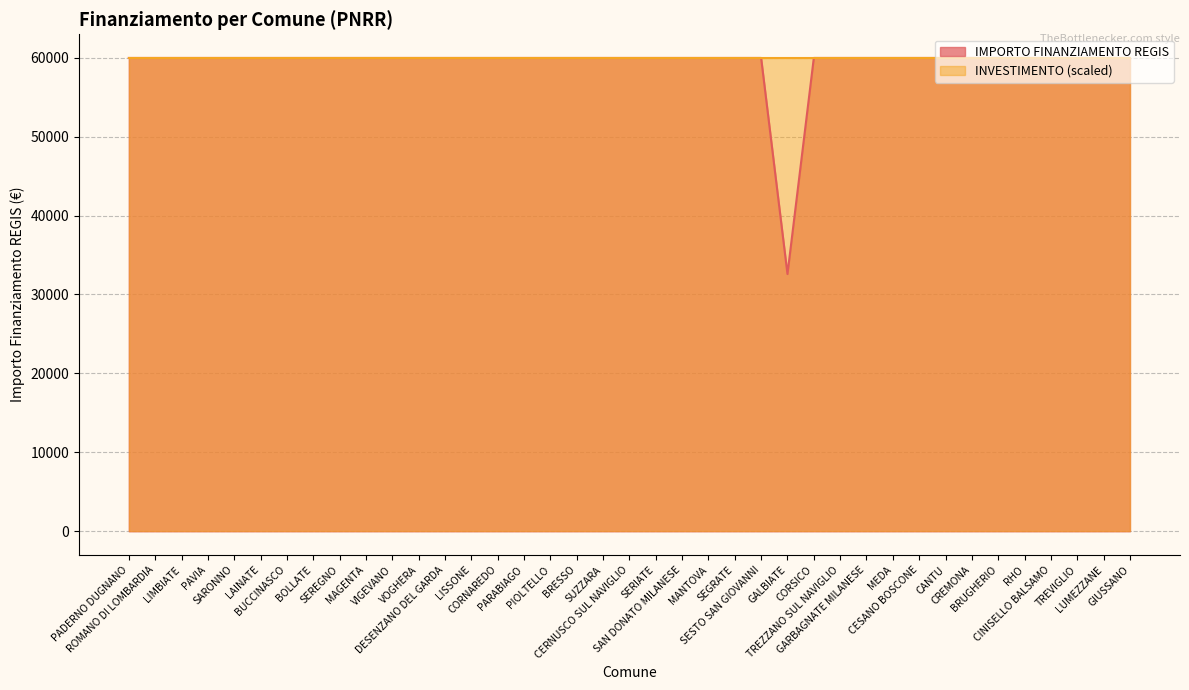

How many interior local valleys (lower than both neighbors) does the data have?

1